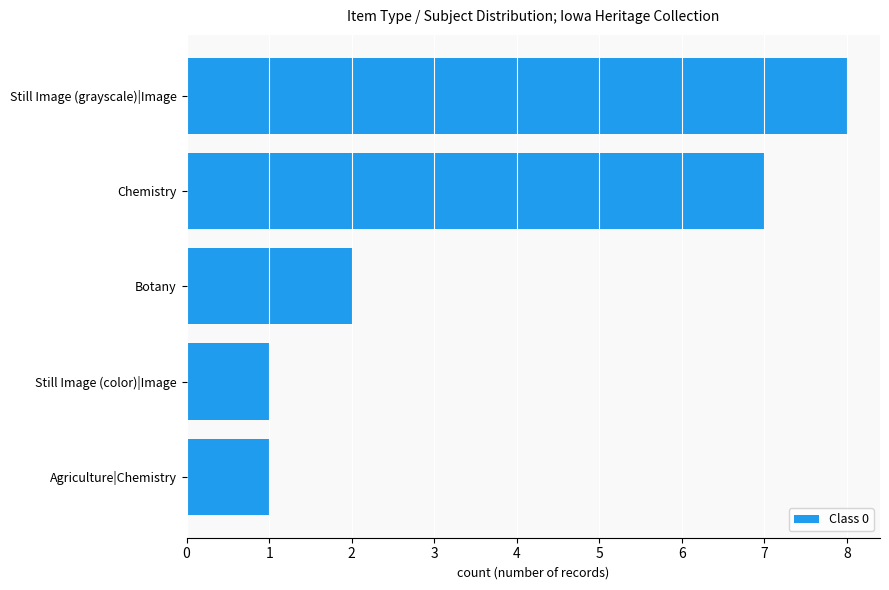

At which label is the value closest to 4?

Botany